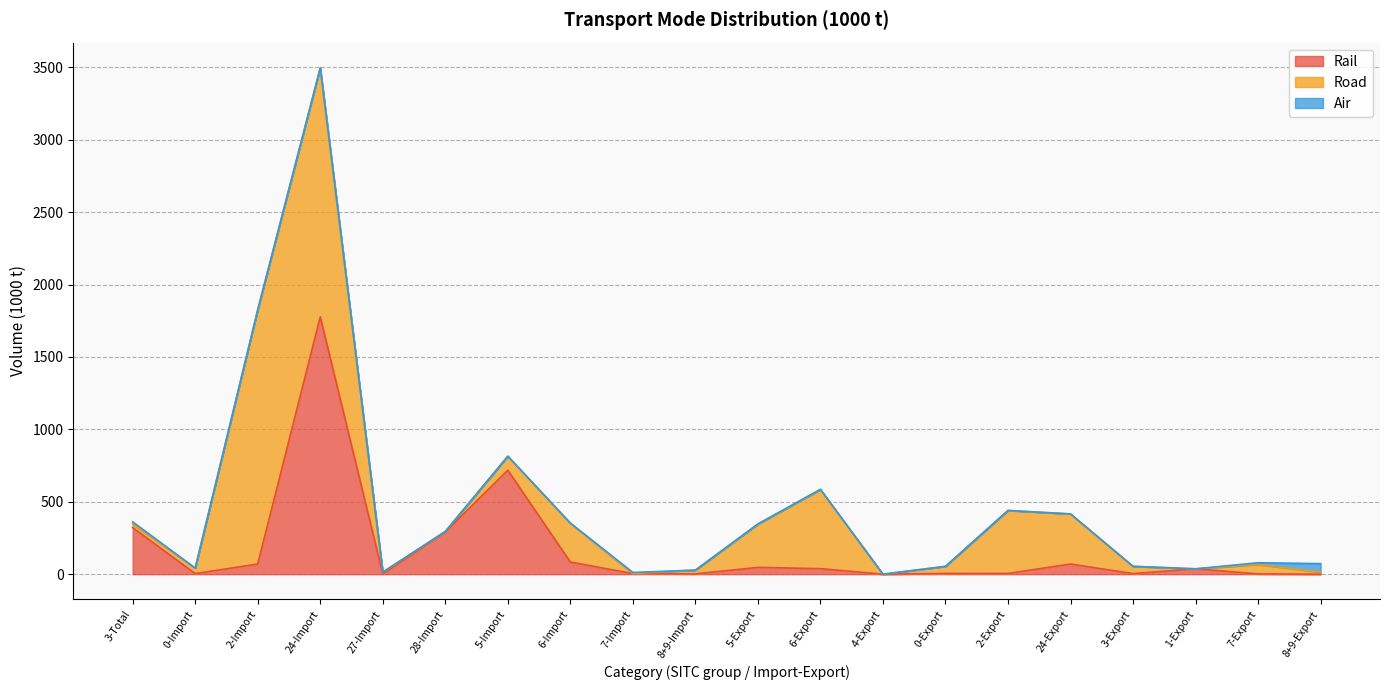

At how many categories does at least one series exceed 388?

5